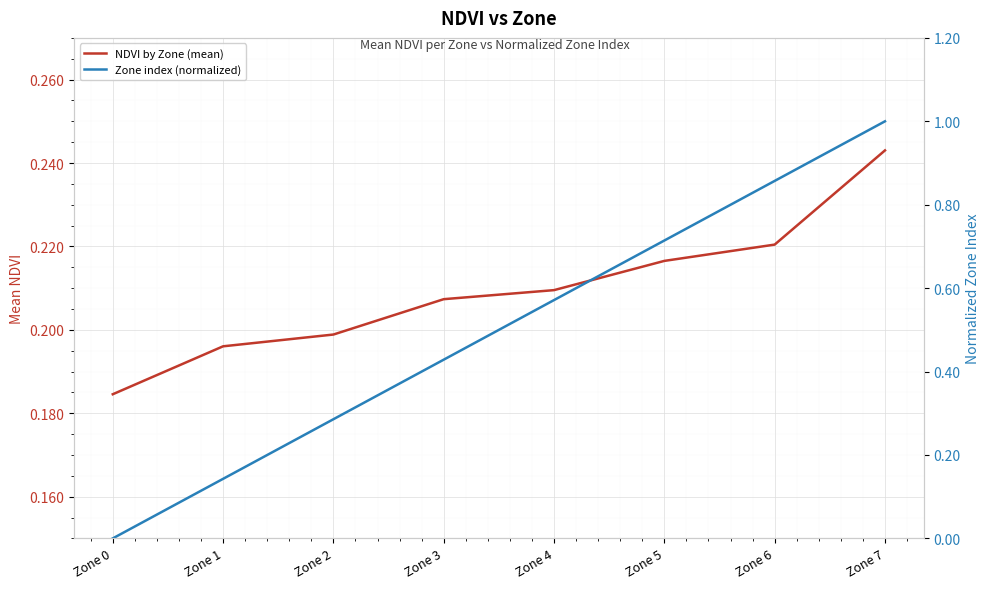

List the series in order of their overall mean, lowest first.

NDVI by Zone (mean), Zone index (normalized)